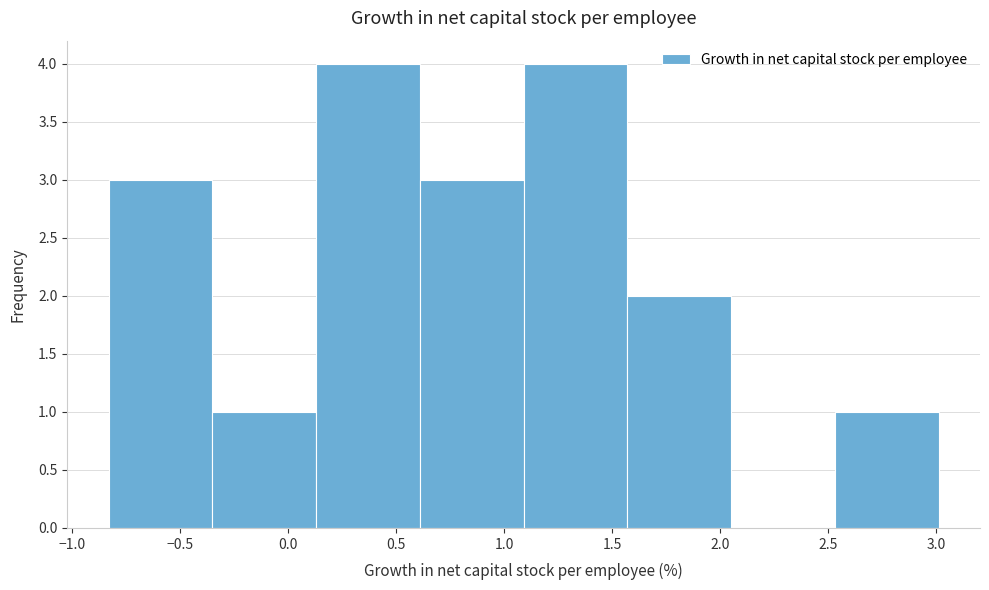

How tall is the bar that spans -0.83 to -0.35 on the x-axis? Neither the bar edges nor the heights are printed on the chart, so give them approximately, as read against the axes.

3